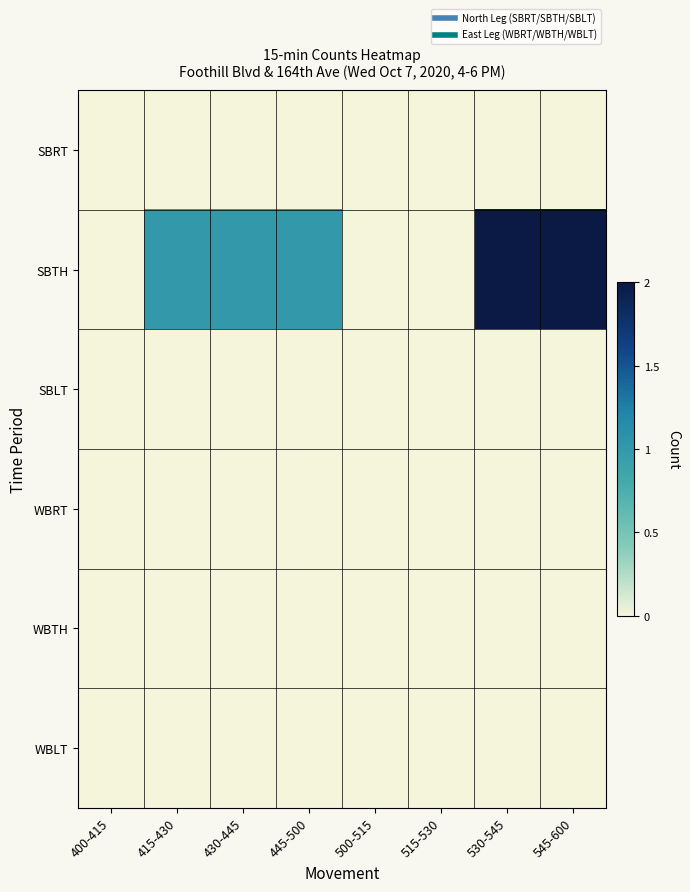

At how many categories does at least one series exceed 1?

2